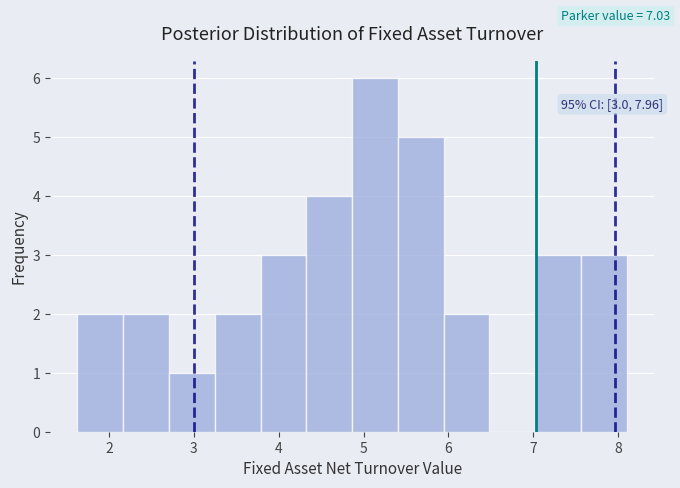

Over which range of the x-axis is the bar tallest?

4.9 to 5.4